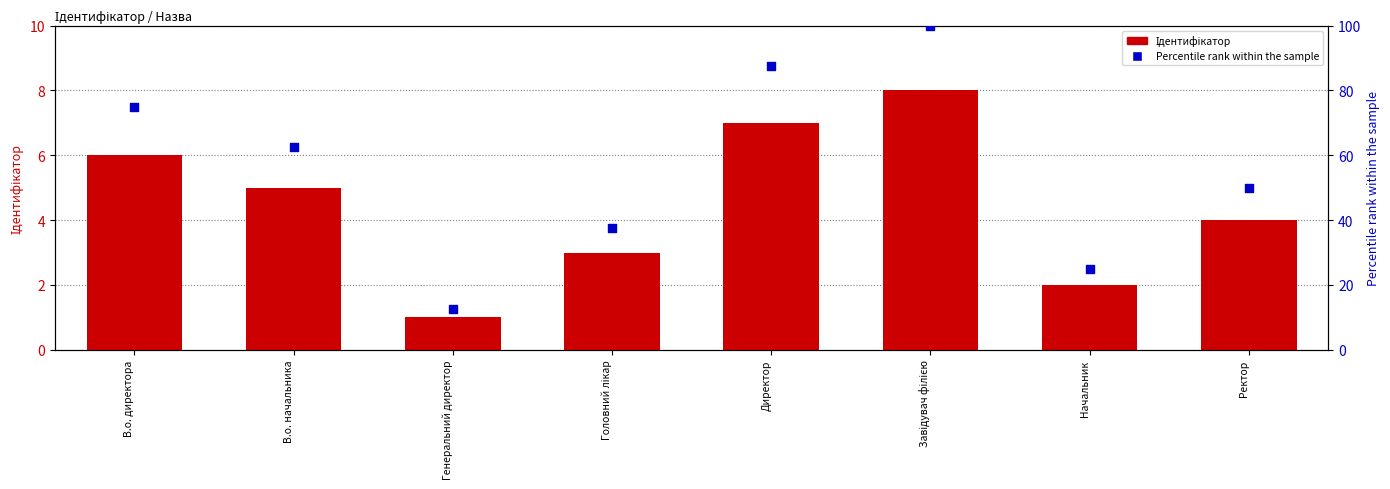

What are all the series names shown in the legend?

Ідентифікатор, Percentile rank within the sample